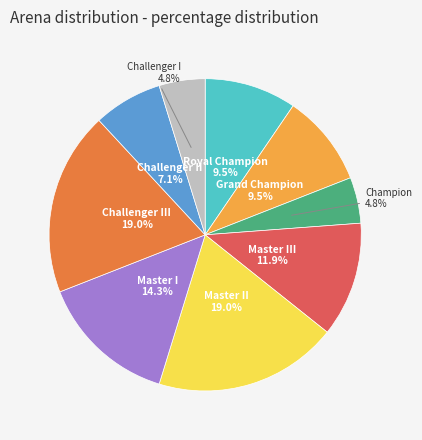

Is there a majority slice in this chart?

No